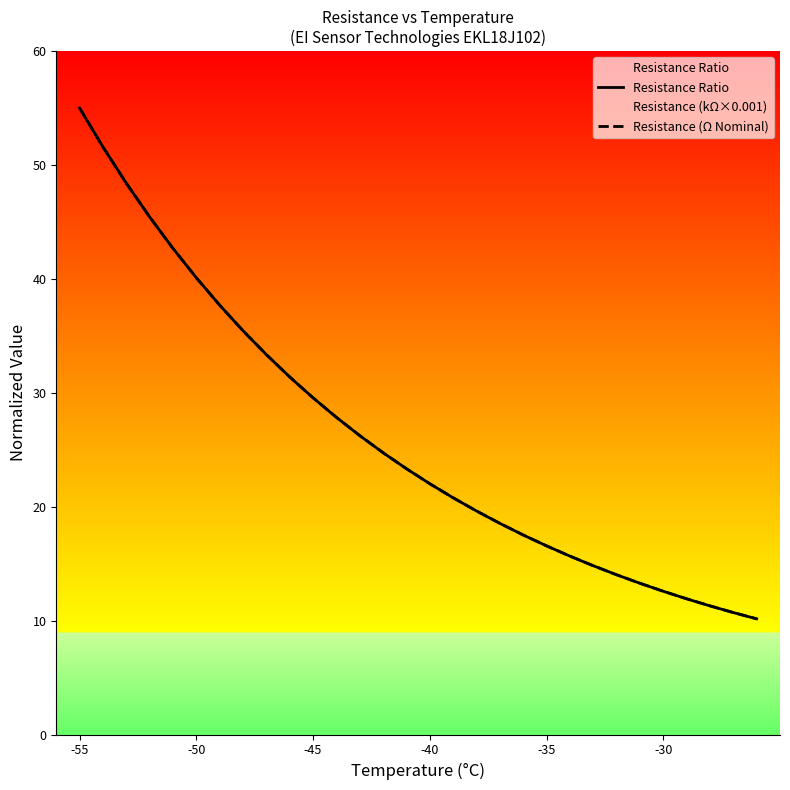

How many data points in Resistance (Ω Nominal) are less than 23?

15